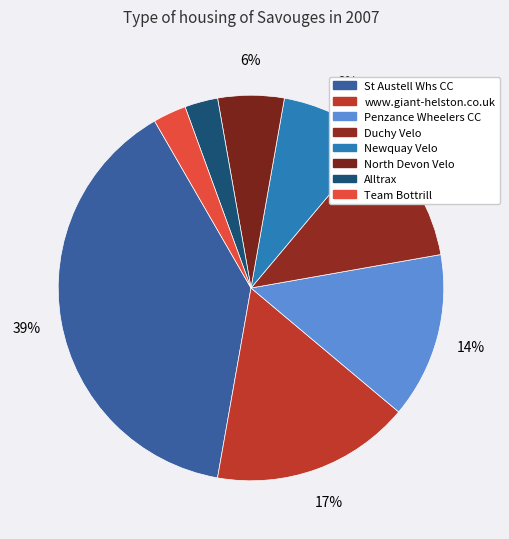

What percentage is the www.giant-helston.co.uk slice, to the nearest percent?

17%